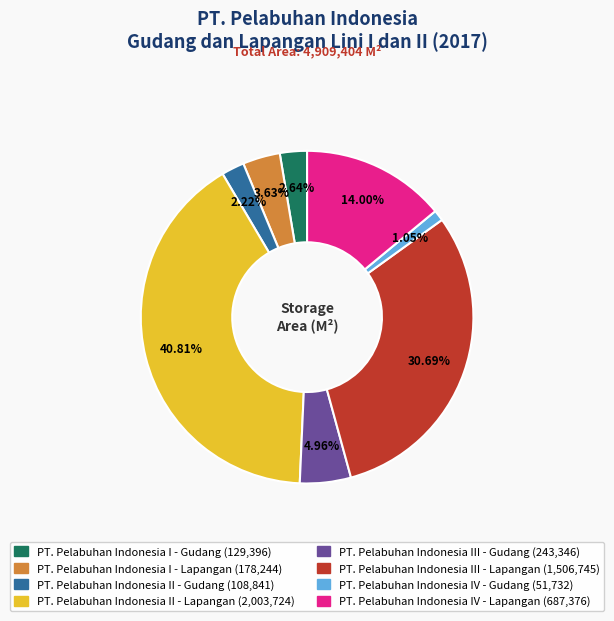

To the nearest percent, what is the combined percentage of PT. Pelabuhan Indonesia I - Gudang and PT. Pelabuhan Indonesia III - Gudang?

8%